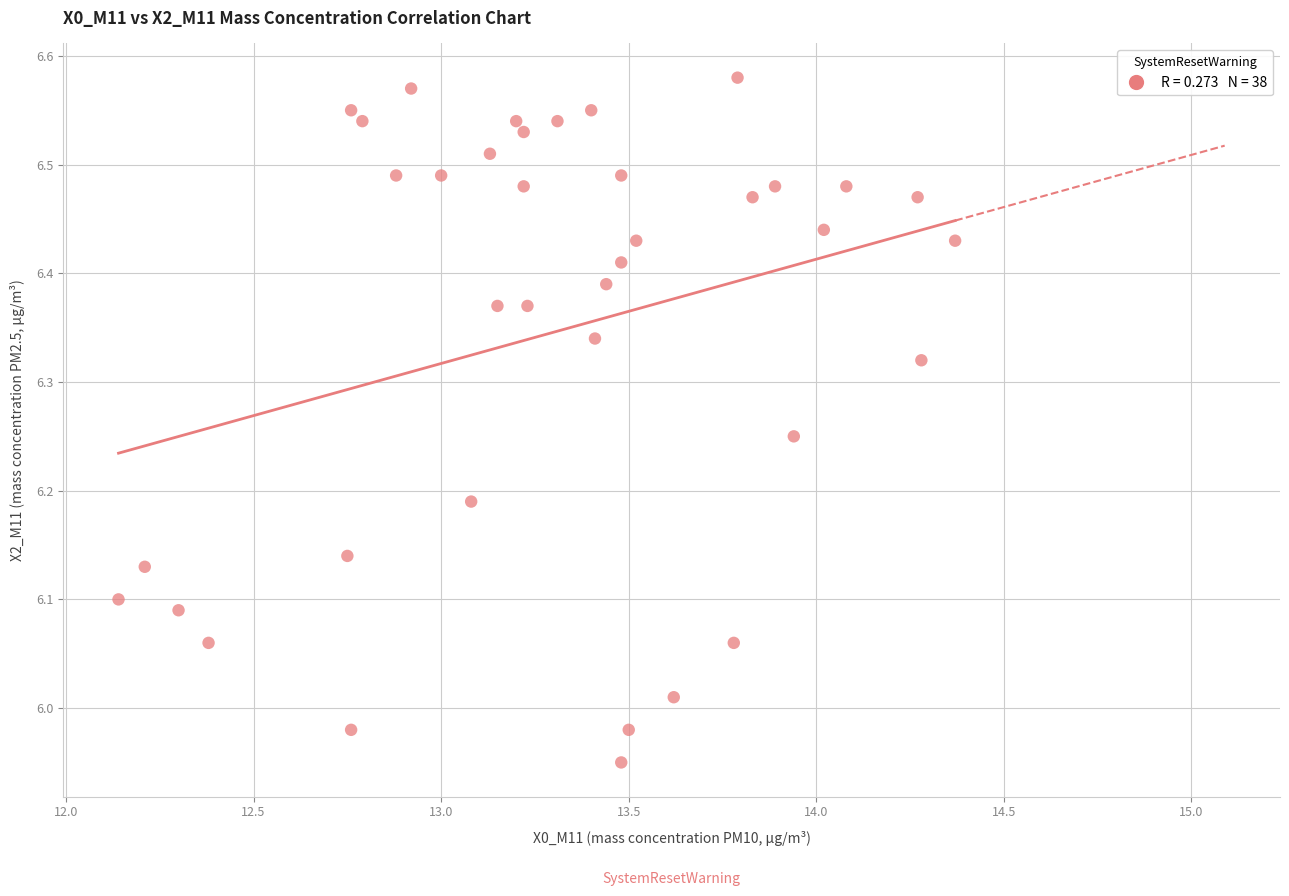

What is the range of Y values (max minus min)?

0.6